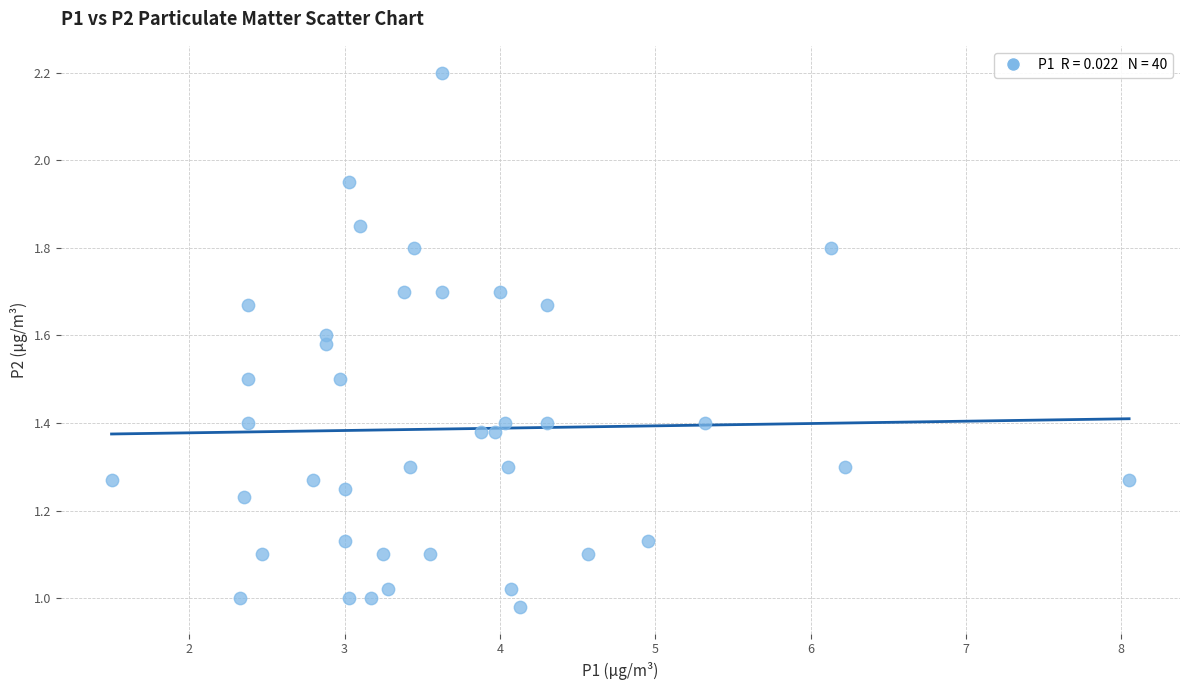

What is the range of X values (max minus min)?

6.6